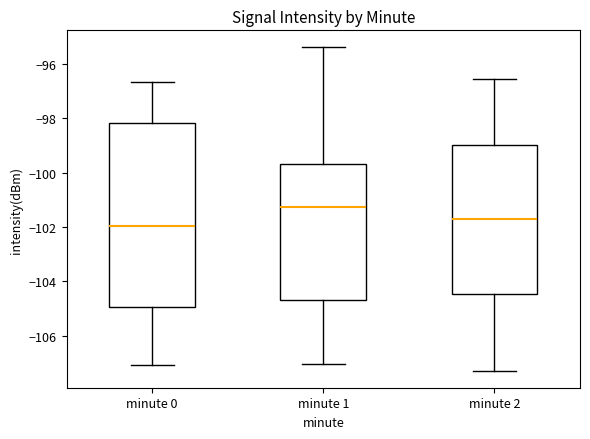

Comparing the boxes themselves (not the whiskers), which one is the tallest?

minute 0